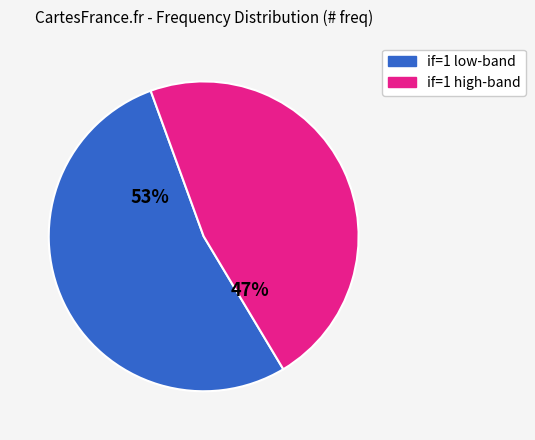

Count the number of slices in the pie.

2